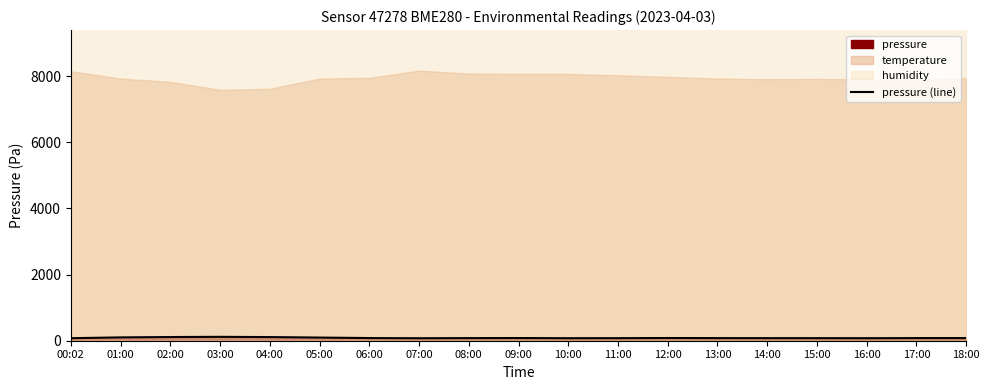

At which category does the data reach its first local valley?

07:00